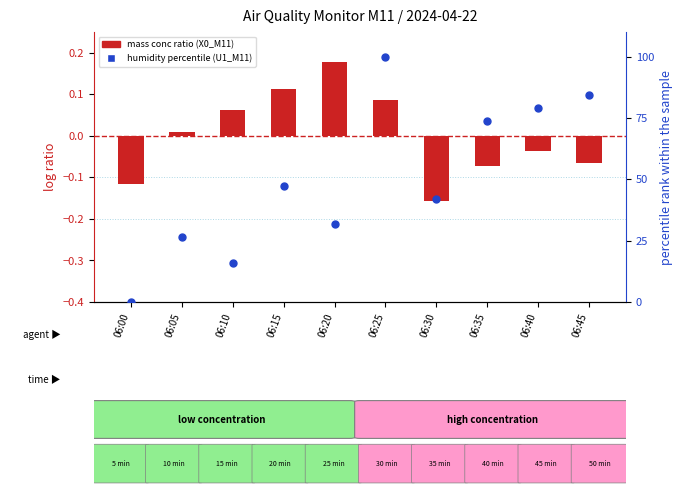

What is the total value across all series at 06:10?

15.9